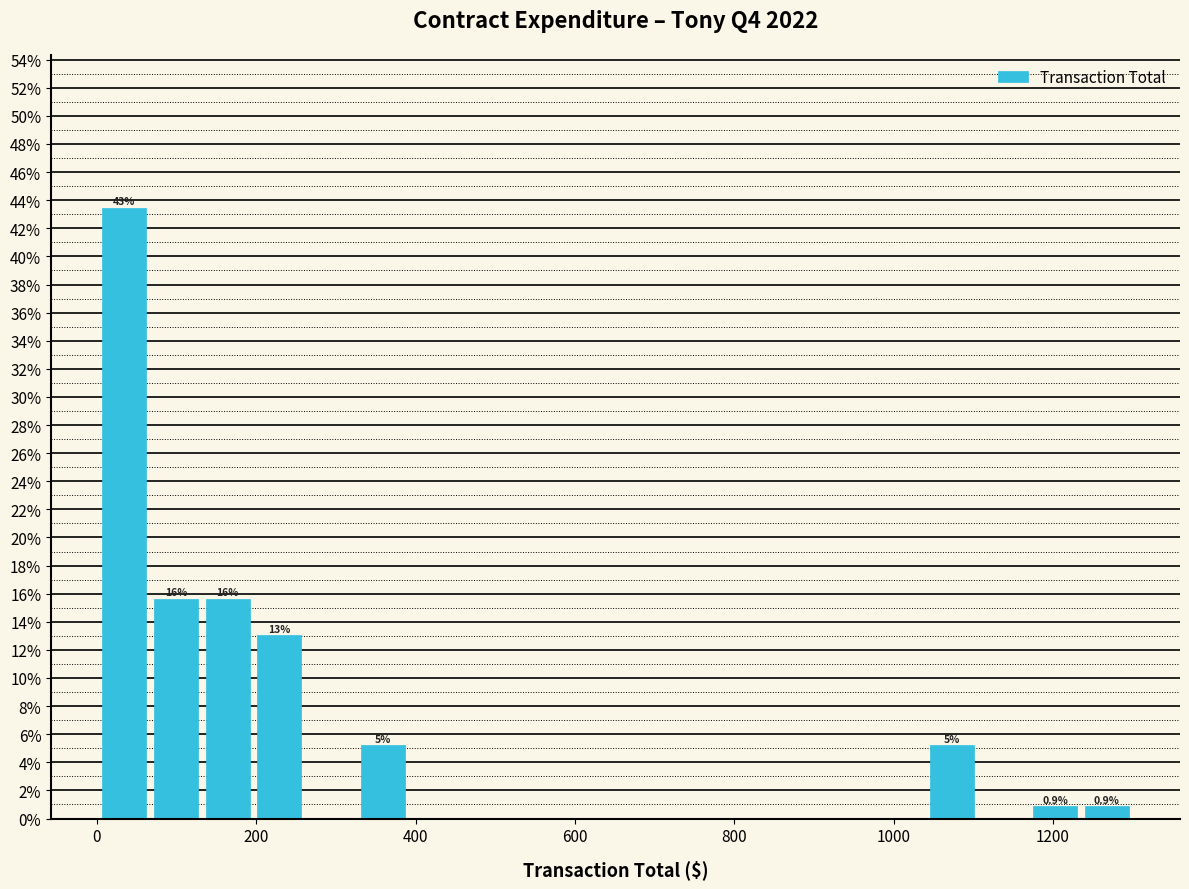

Read against the x-axis, roughly where is the centre of the tallest bar?

40